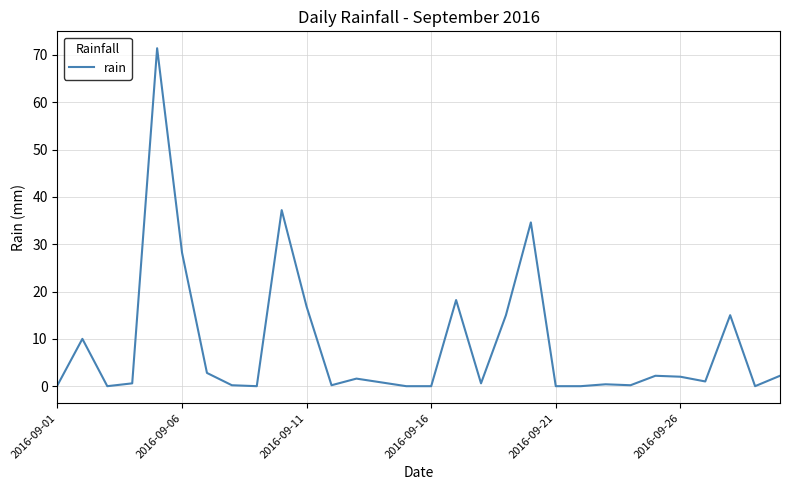

What is the maximum value shown in the chart?

71.4